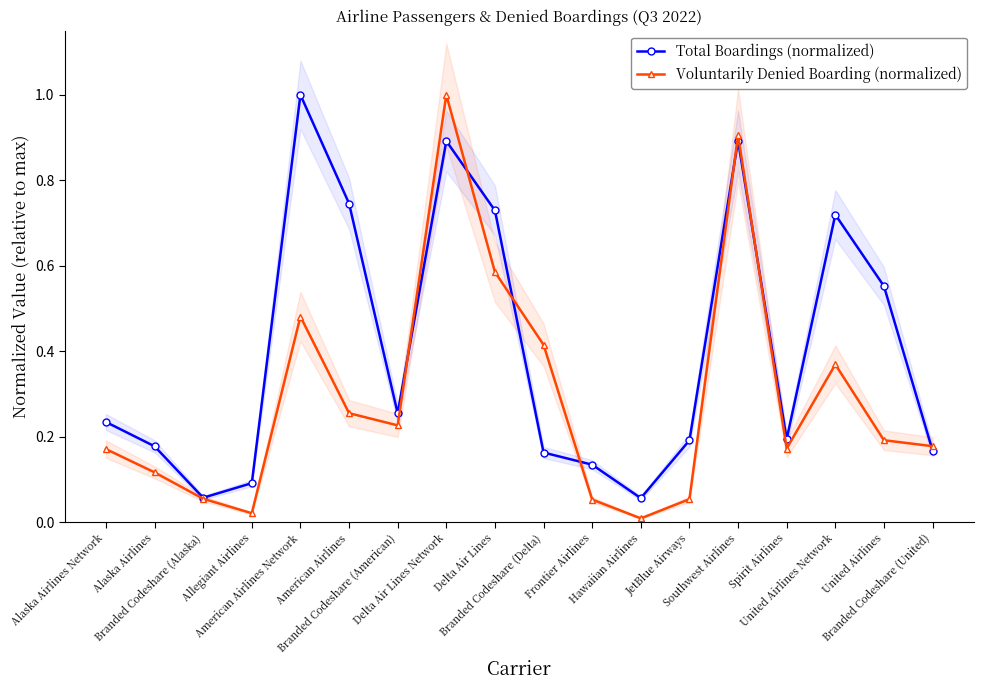

The value of Voluntarily Denied Boarding (normalized) at Allegiant Airlines is 0.0. True or false?

True